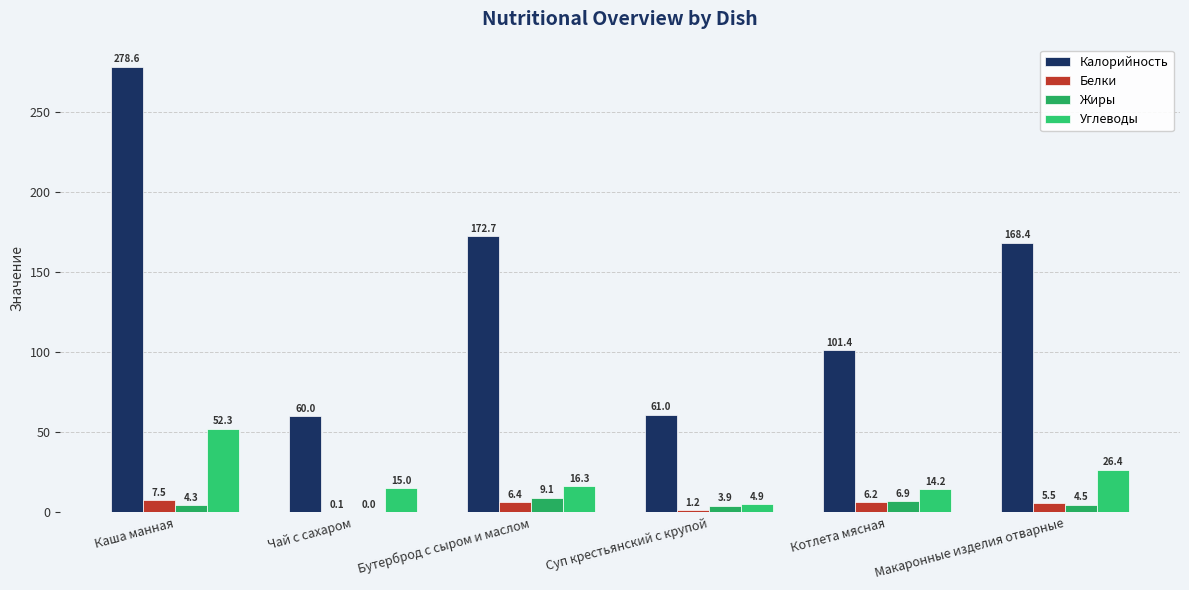

How many series are shown in this chart?

4